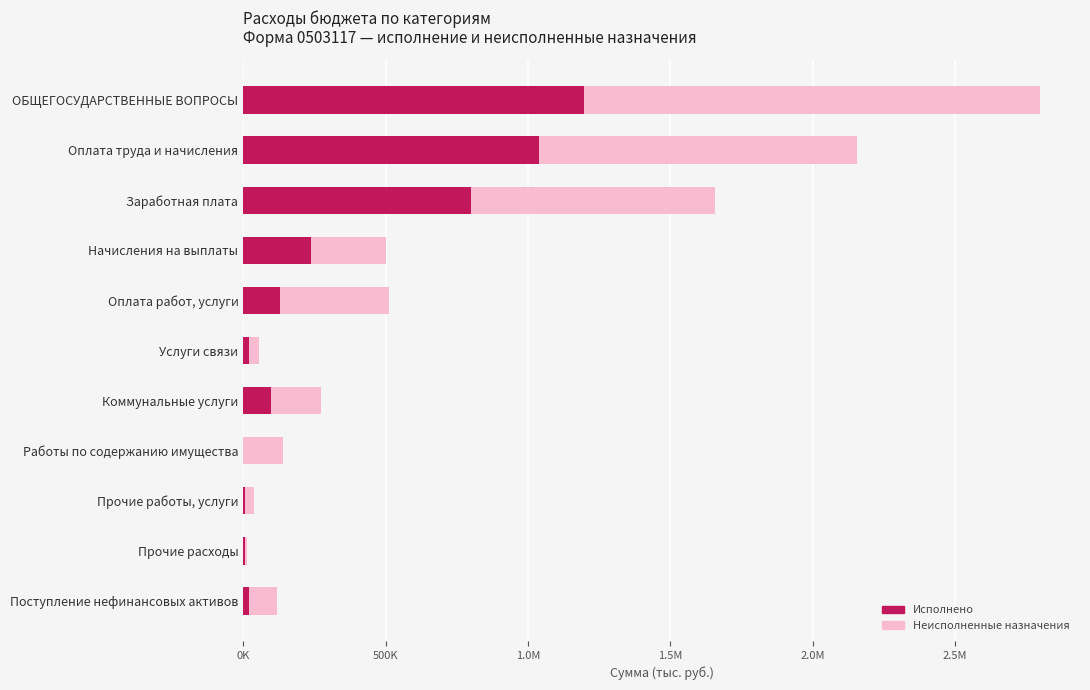

What are all the series names shown in the legend?

Исполнено, Неисполненные назначения